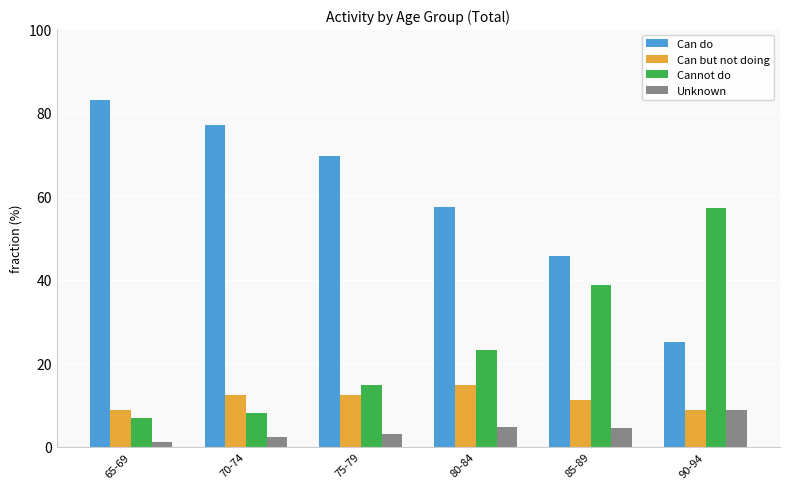

Rank the categories by Can do value from lowest to highest.

90-94, 85-89, 80-84, 75-79, 70-74, 65-69